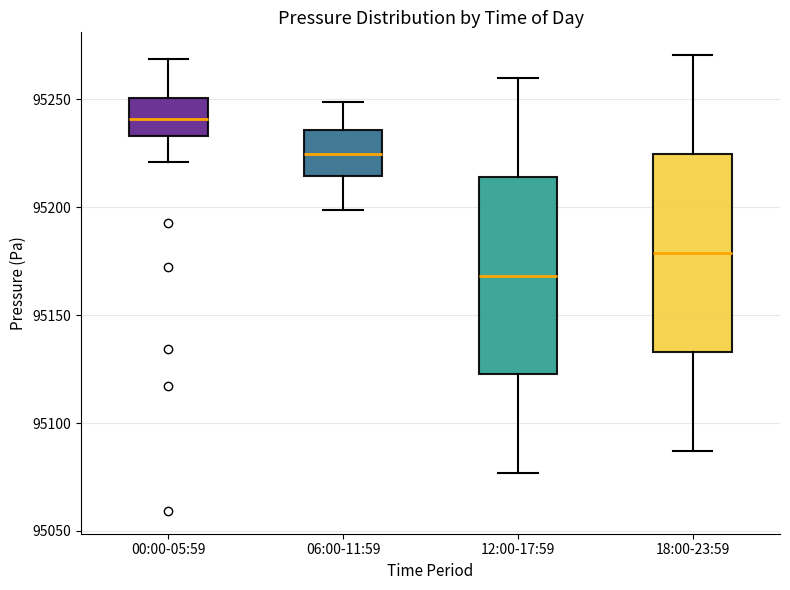

Reading left to right, read every box against the y-axis: the position of its median line, the range the box covers, and the ends of its whiskers. The values are not printed on the chart, so give them approximately, as read against the axis.

00:00-05:59: median 95240, box 95235 to 95250, whiskers 95220 to 95270
06:00-11:59: median 95225, box 95215 to 95235, whiskers 95200 to 95250
12:00-17:59: median 95170, box 95125 to 95215, whiskers 95075 to 95260
18:00-23:59: median 95180, box 95135 to 95225, whiskers 95085 to 95270